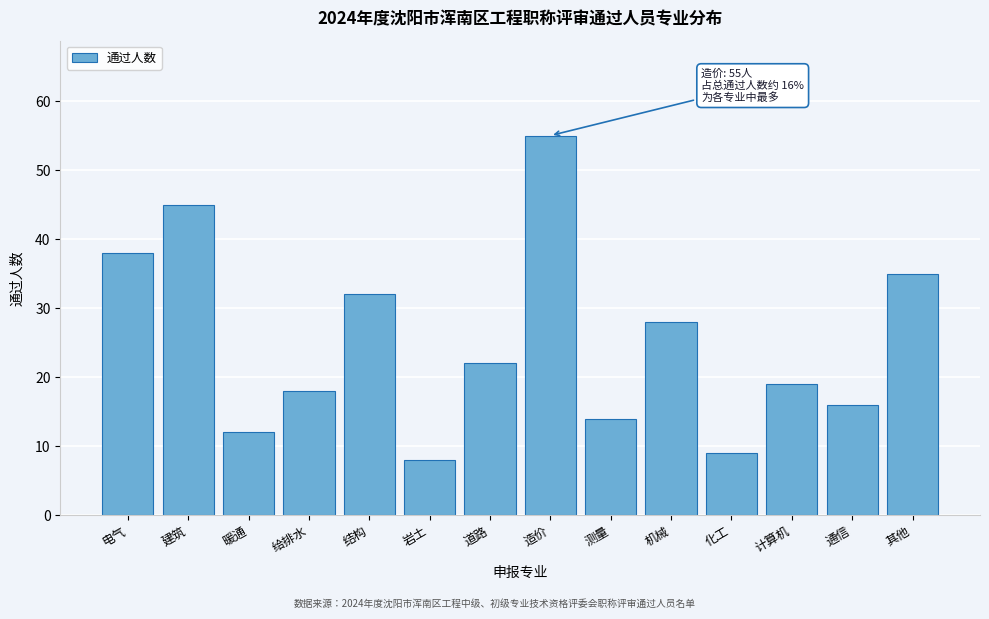

Reading left to right, list all the values displayed in this chart.

38	45	12	18	32	8	22	55	14	28	9	19	16	35